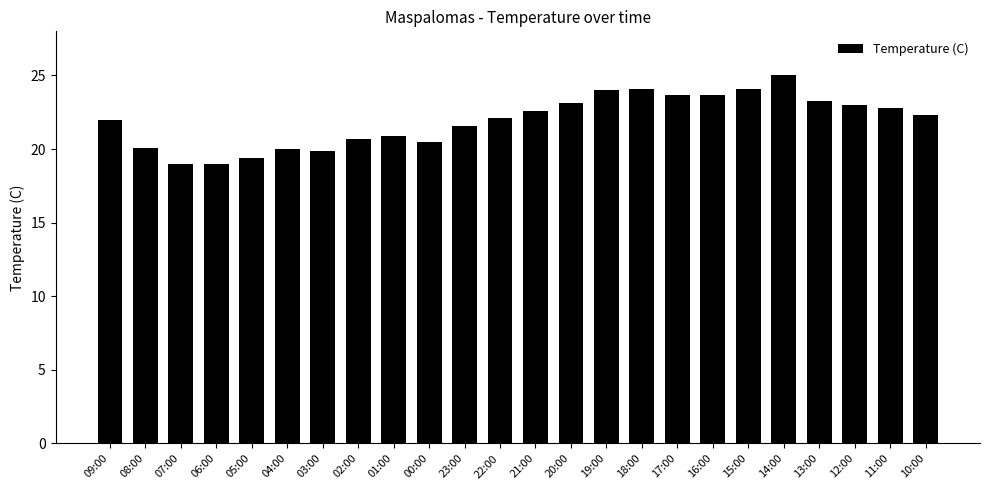

True or false: the data shows 22.1 at 22:00.

True